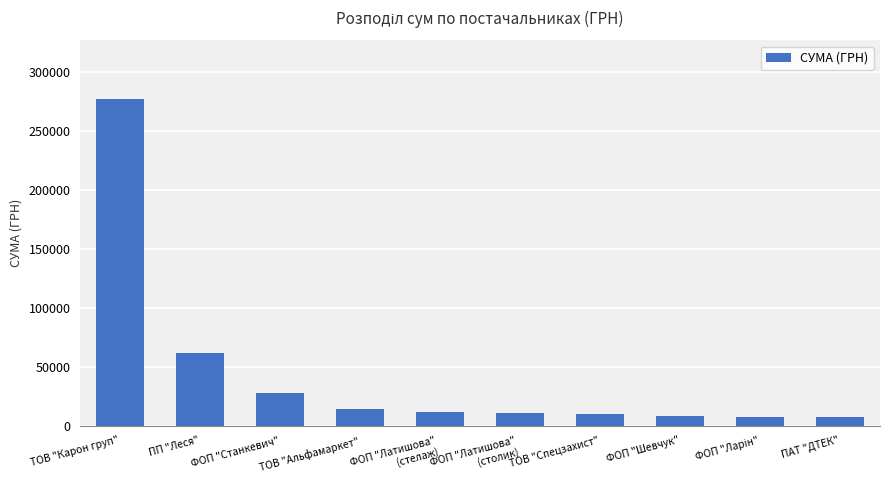

Which has a higher value, ТОВ "Альфамаркет" or ТОВ "Спецзахист"?

ТОВ "Альфамаркет"